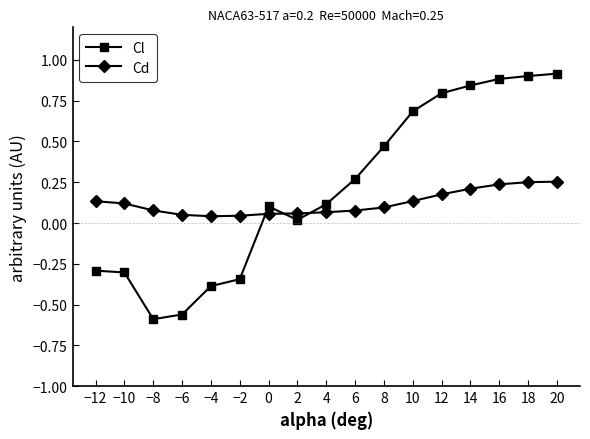

The Cd series shows 0.2 at −10. True or false?

False